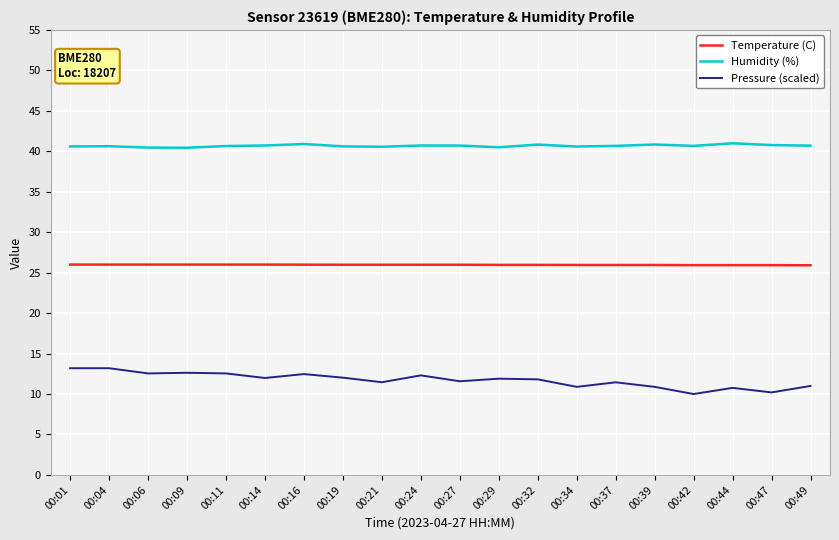

True or false: Pressure (scaled) and Temperature (C) cross at least once.

False